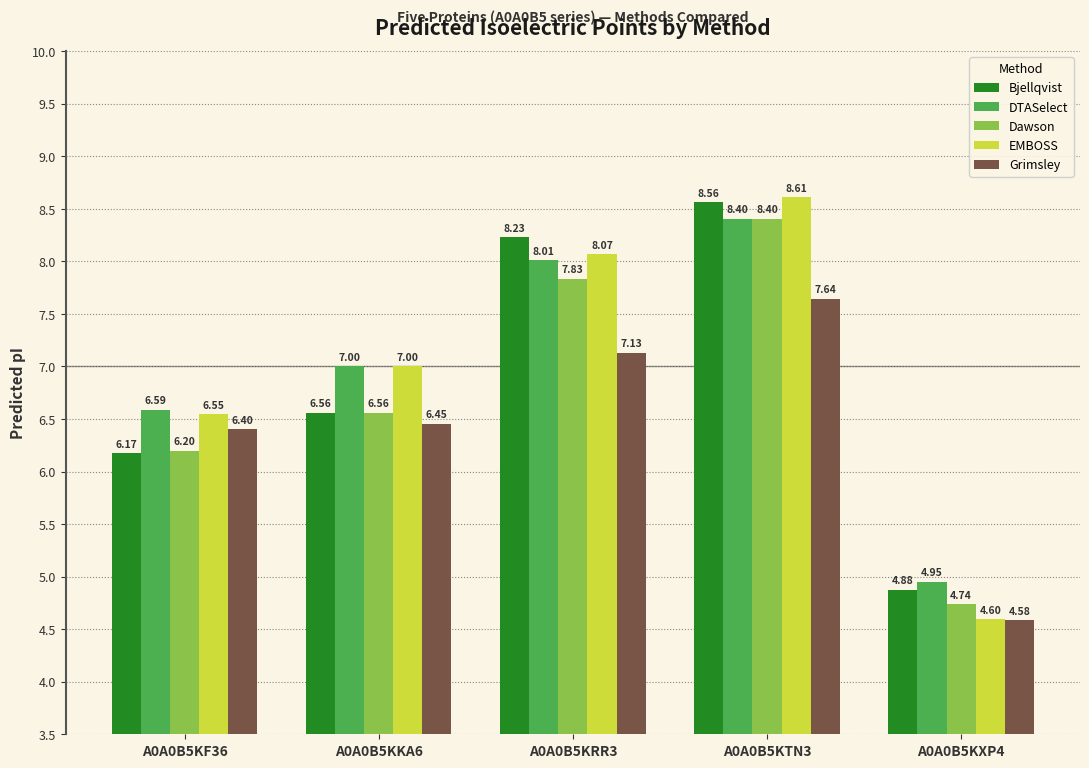

What is the sum of the Bjellqvist values at A0A0B5KRR3 and A0A0B5KKA6?

14.8